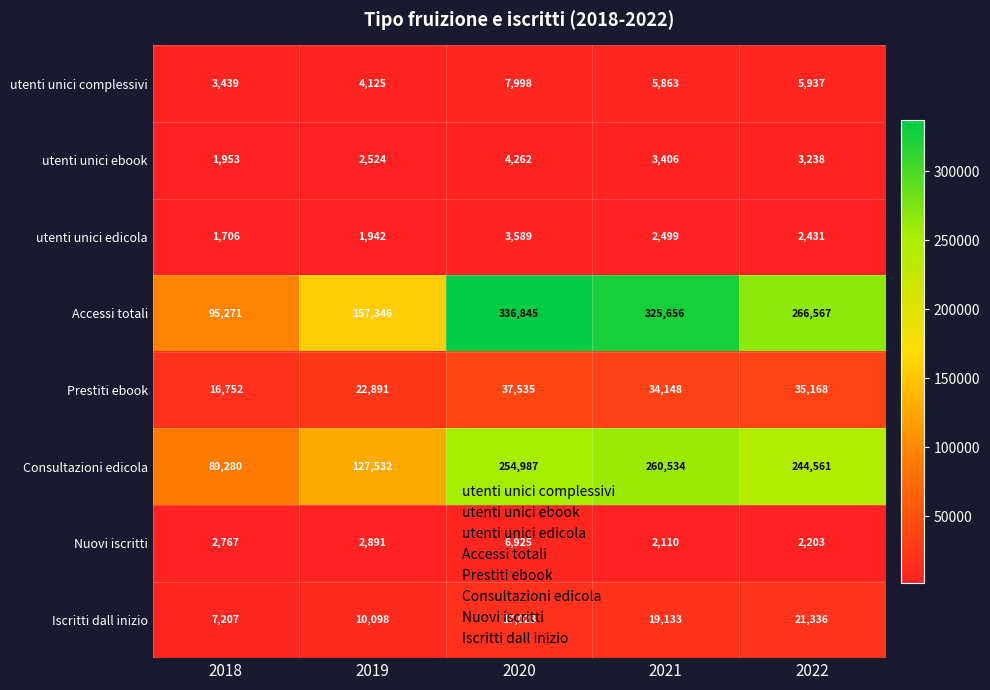

List the series in order of their peak value, highest first.

Accessi totali, Consultazioni edicola, Prestiti ebook, Iscritti dall inizio, utenti unici complessivi, Nuovi iscritti, utenti unici ebook, utenti unici edicola